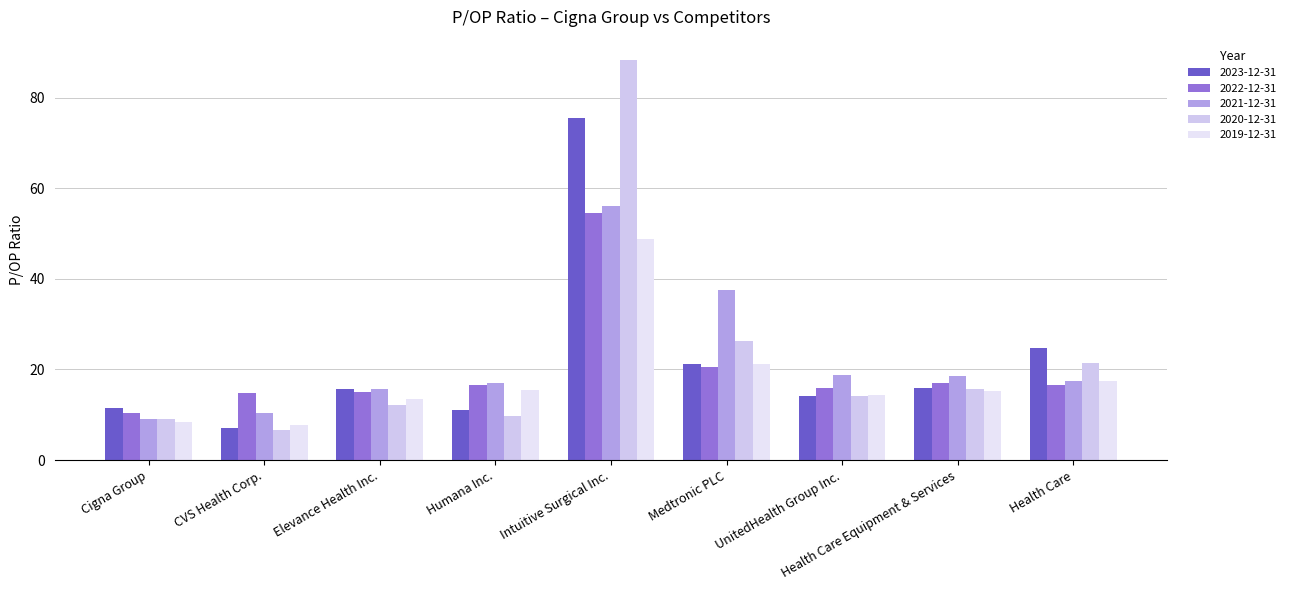

What is the average value of the 2019-12-31 series?

18.0